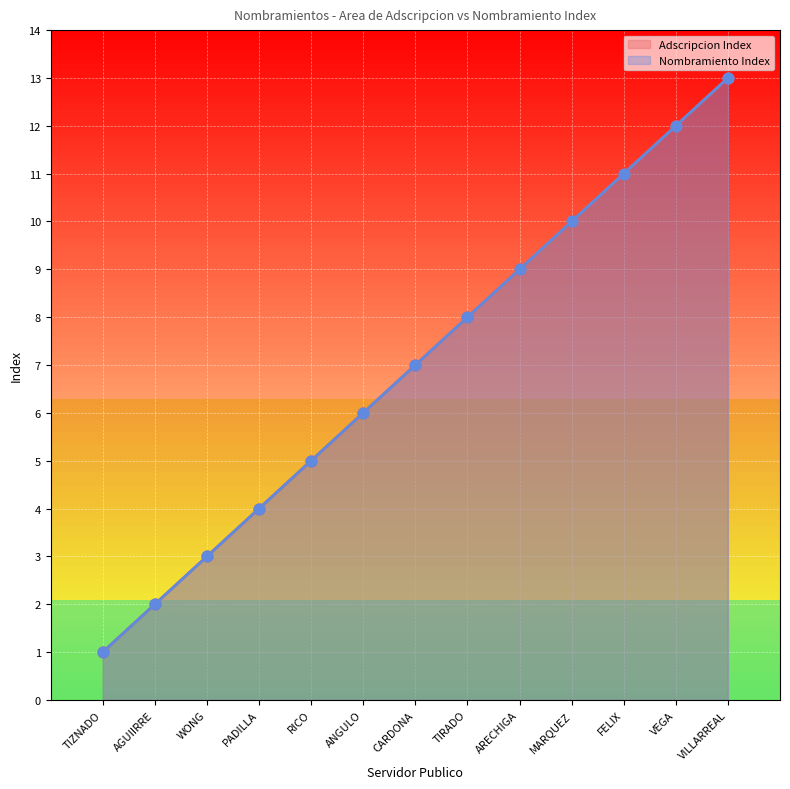

At how many categories does at least one series exceed 1?

12